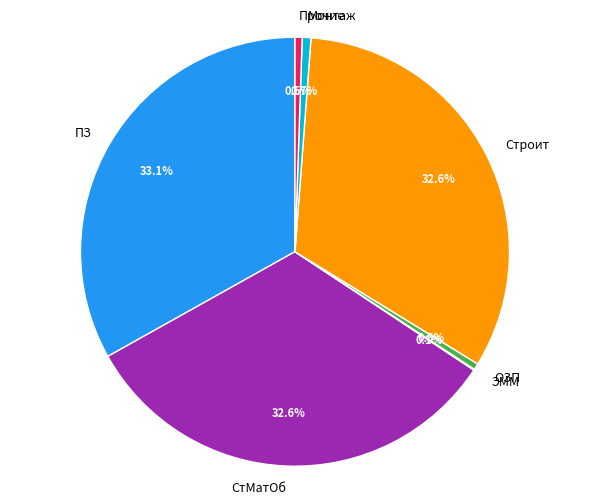

Is the sum of ПЗ and ОЗП greater than half?

No